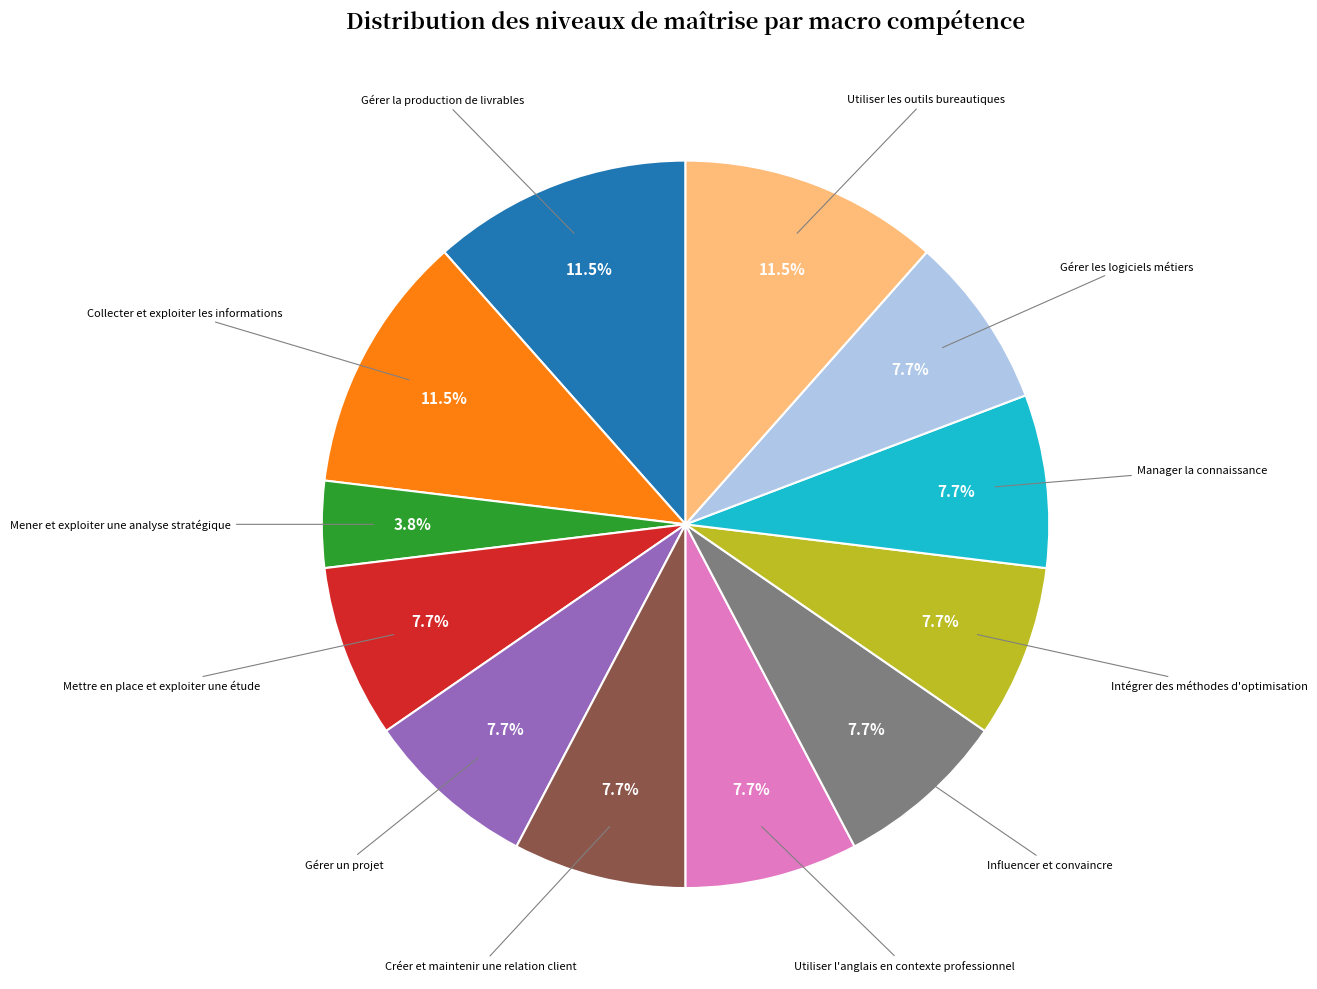

How many segments does this pie chart have?

12